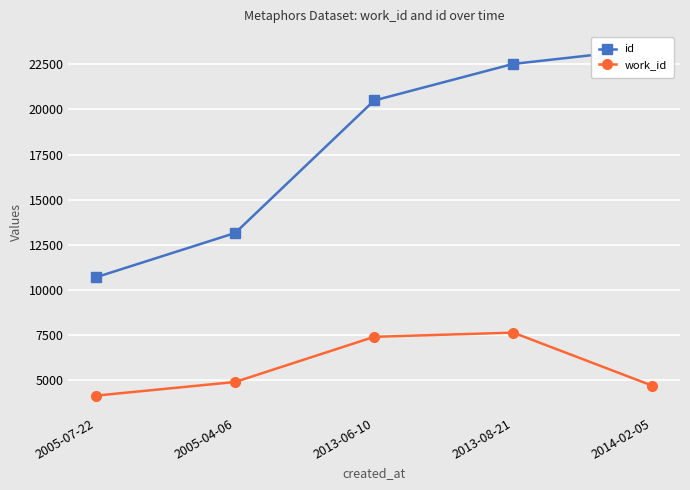

What is the difference between the maximum and minimum values in the id series?

12671